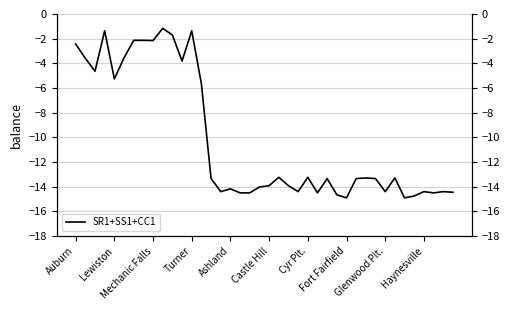

Does the chart display data point markers on the line(s)?

No